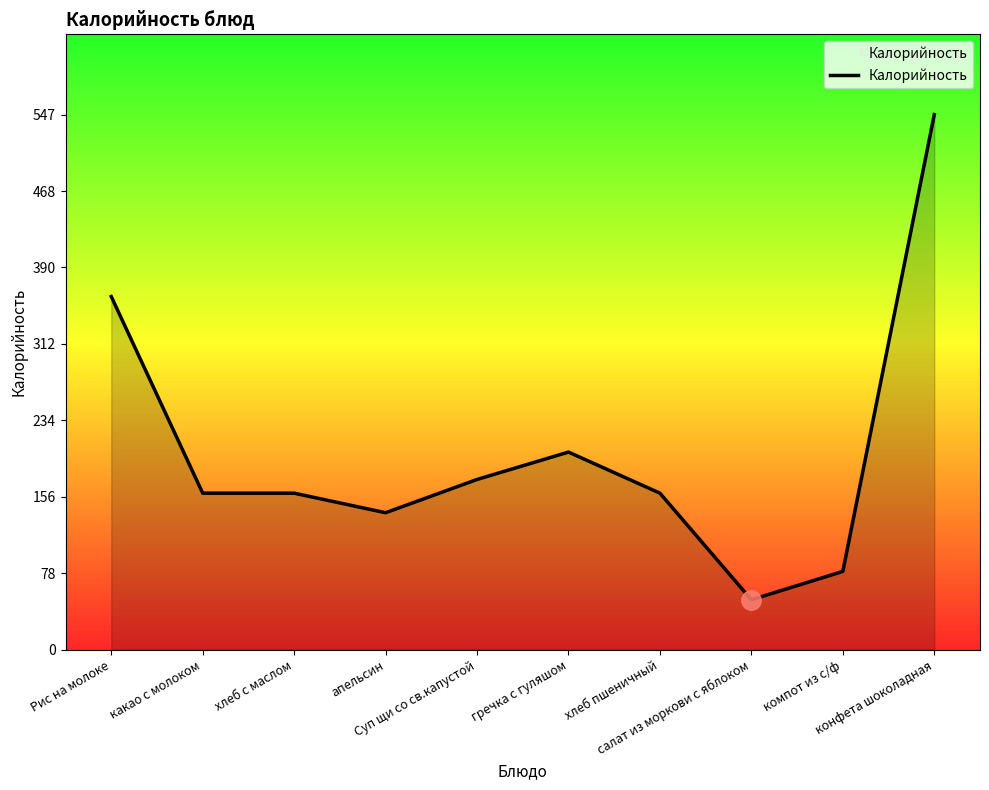

Between хлеб пшеничный and конфета шоколадная, which is larger?

конфета шоколадная